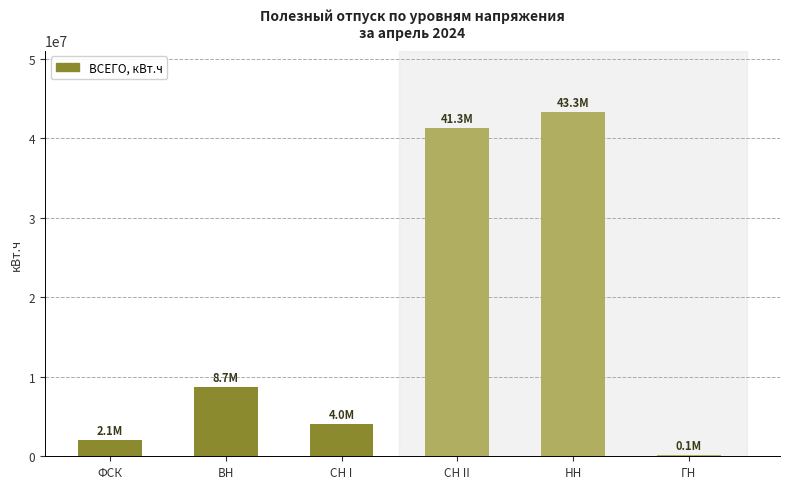

What is the sum of the values at ВН and НН?

51980109.4